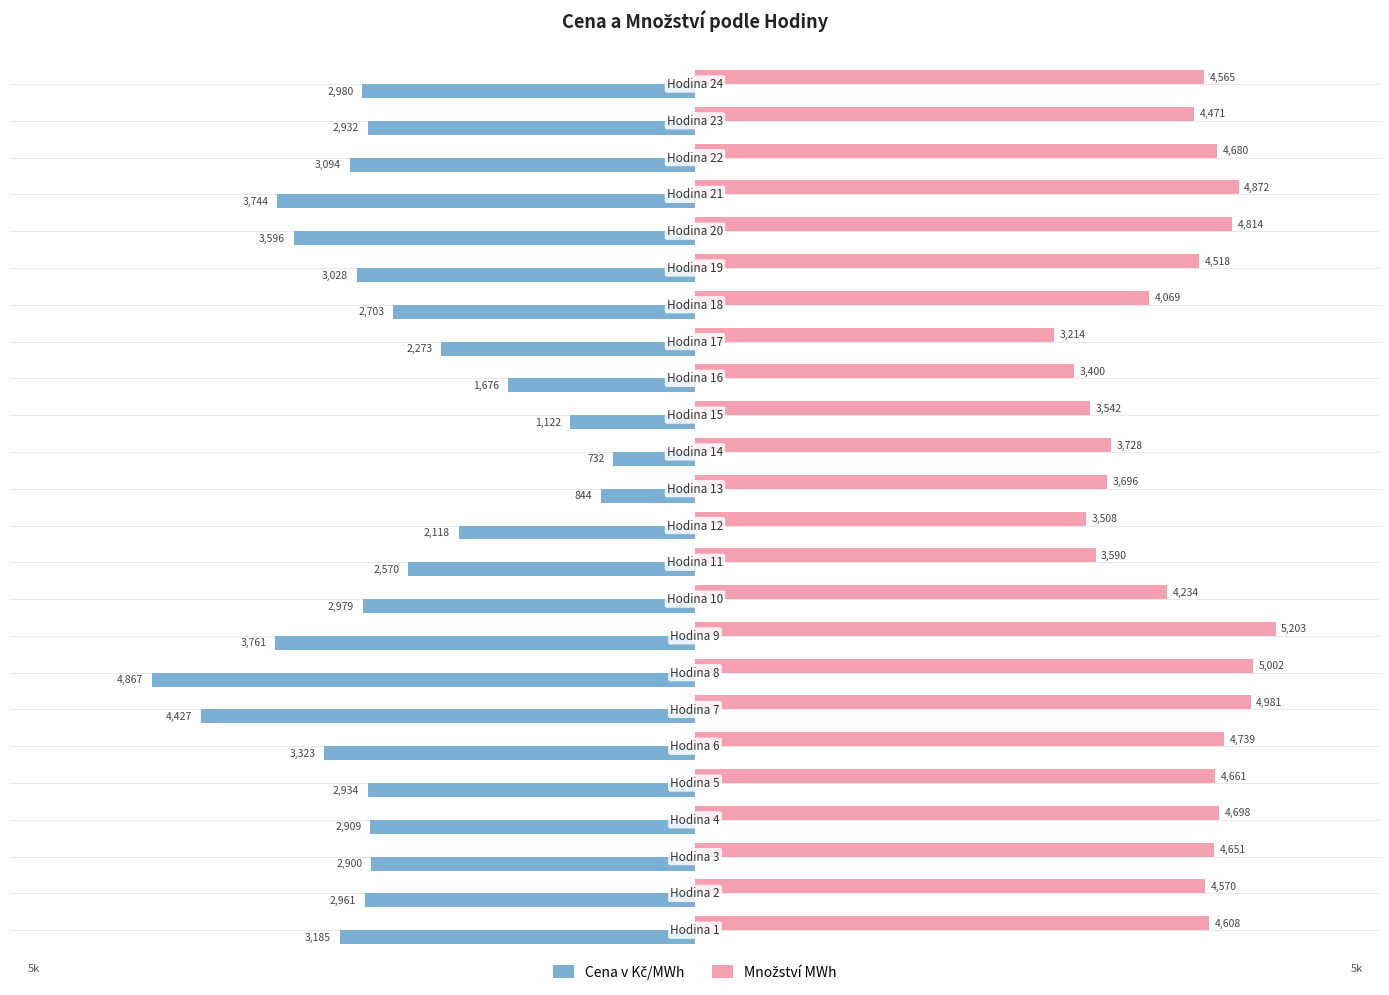

What is the smallest value displayed?

-4866.8